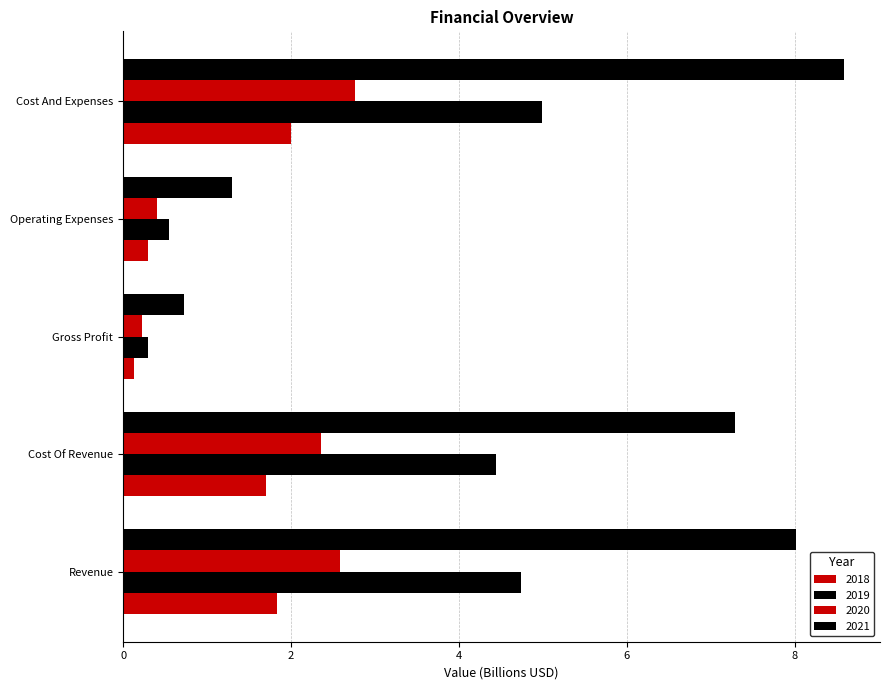

How many data points in 2020 are less than 2?

2